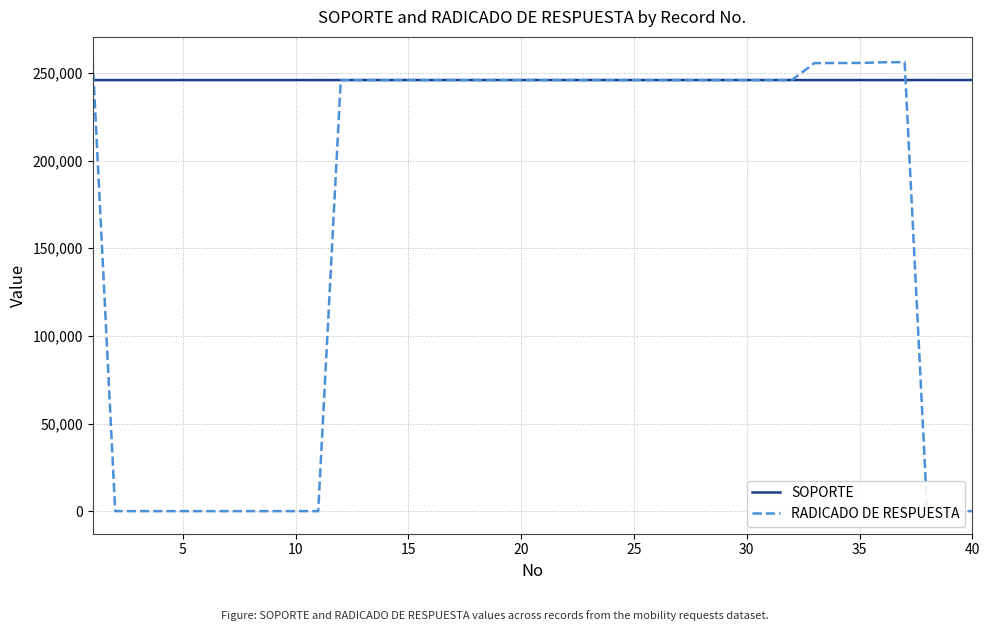

Which series ends up on top after the final intersection of SOPORTE and RADICADO DE RESPUESTA?

SOPORTE